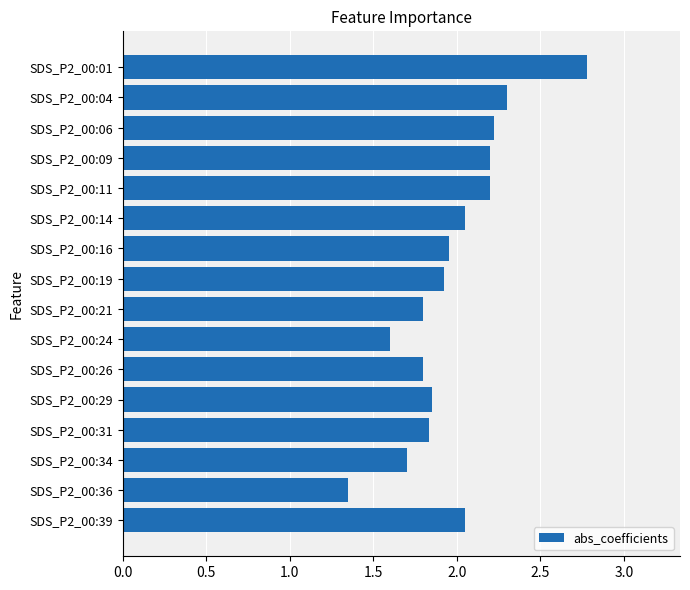

What is the sum of all values?

31.6